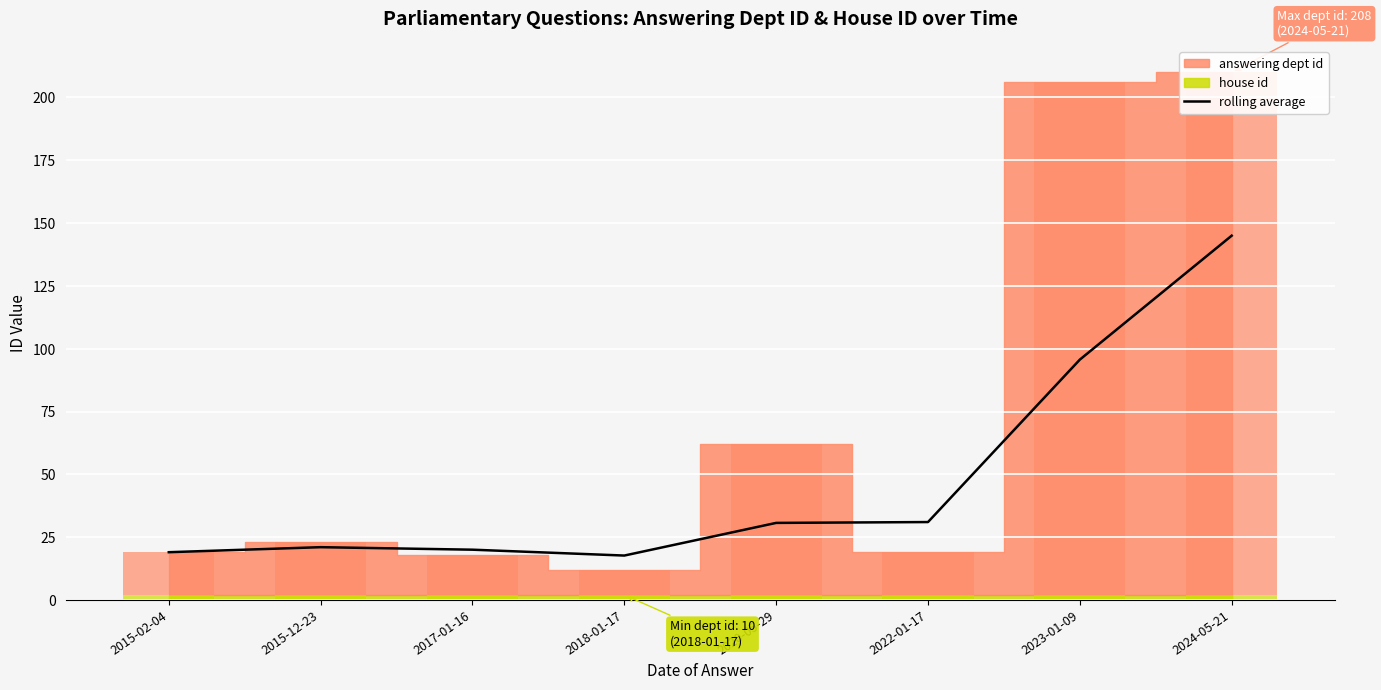

Which label corresponds to the smallest value in the chart?

2018-01-17